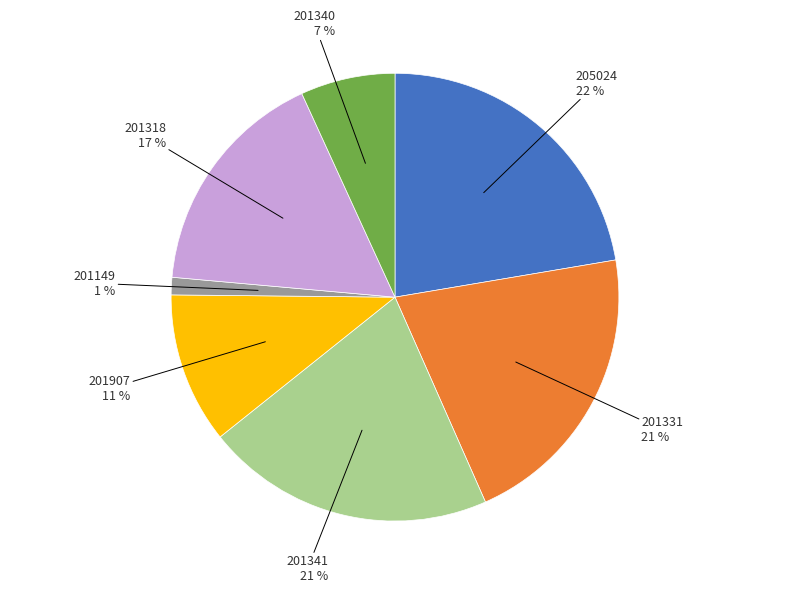

Is there any slice that represents more than half of the pie?

No